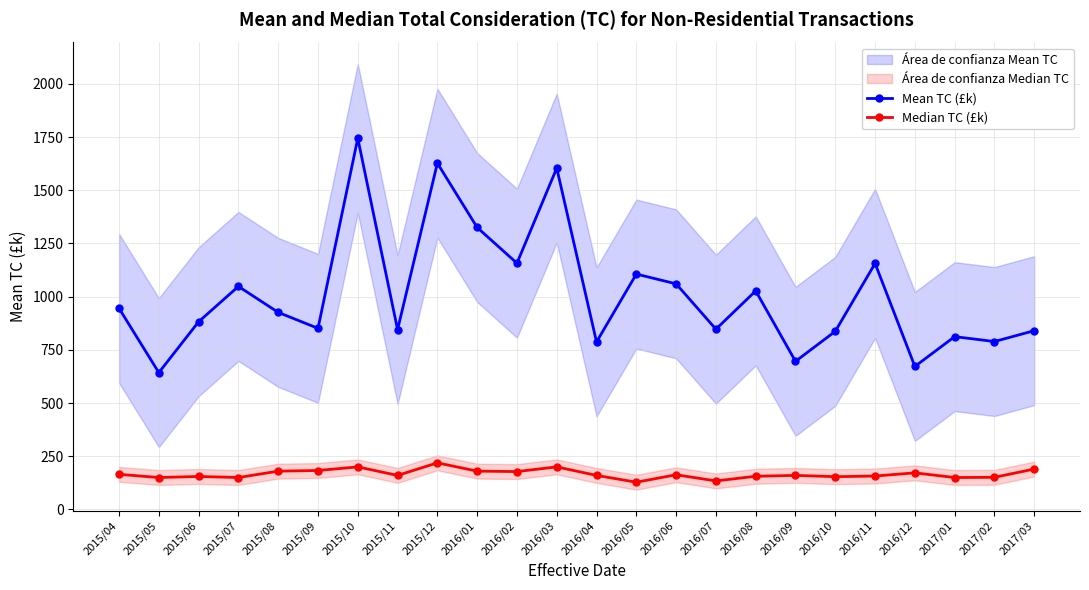

At which category does Mean TC (£k) reach its first local peak?

2015/07